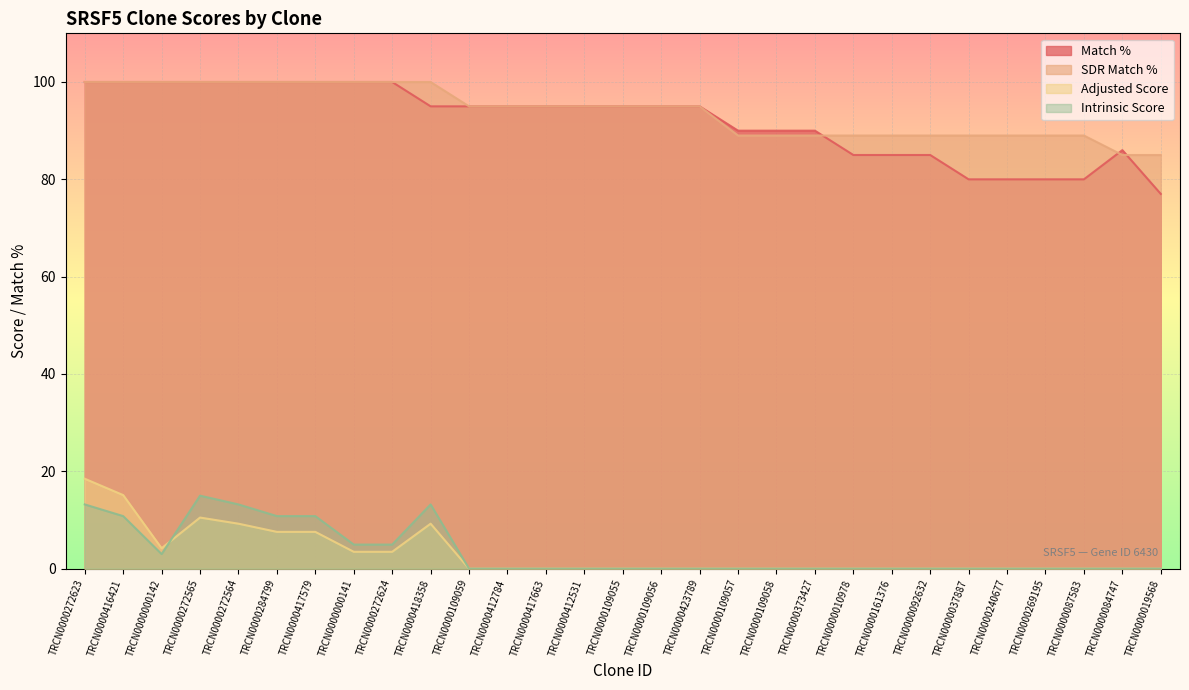

What is the label of the 29th point from the right?

TRCN0000272623